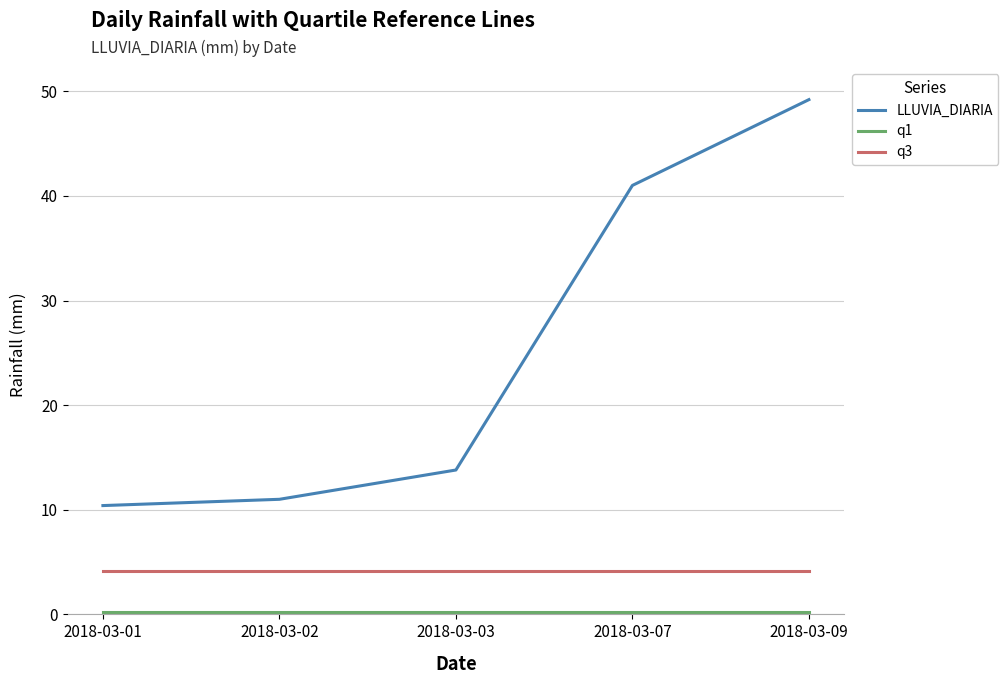

Does the chart have visible grid lines?

Yes